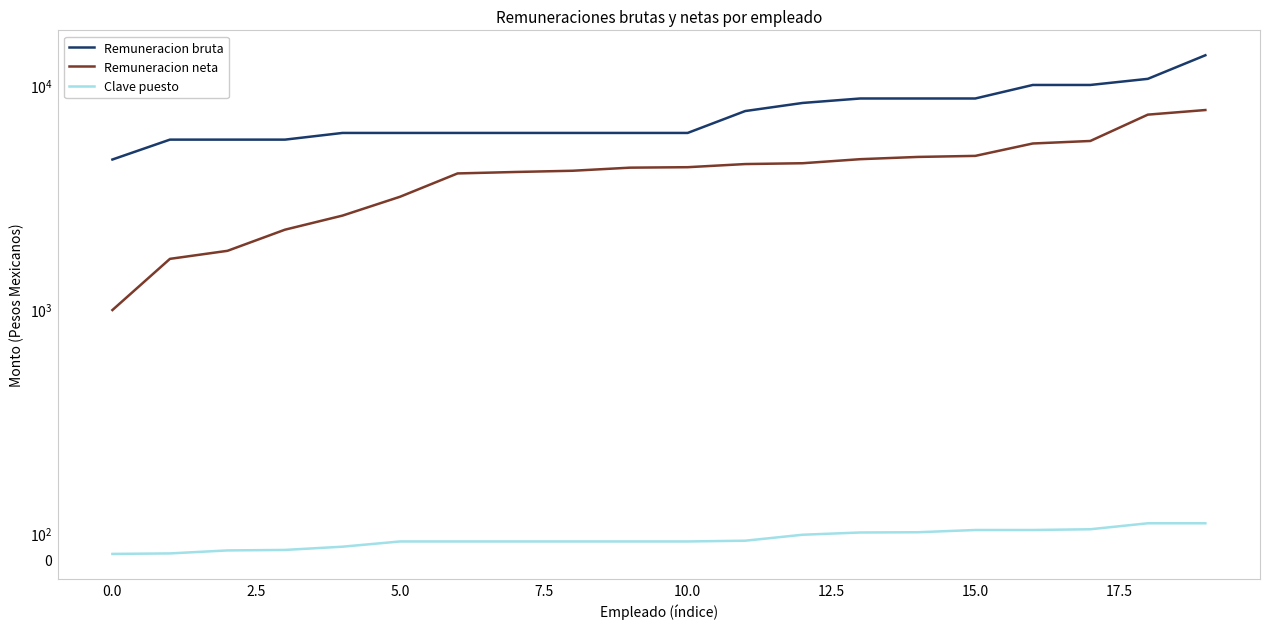

Which series has the largest total across all categories?

Remuneracion bruta